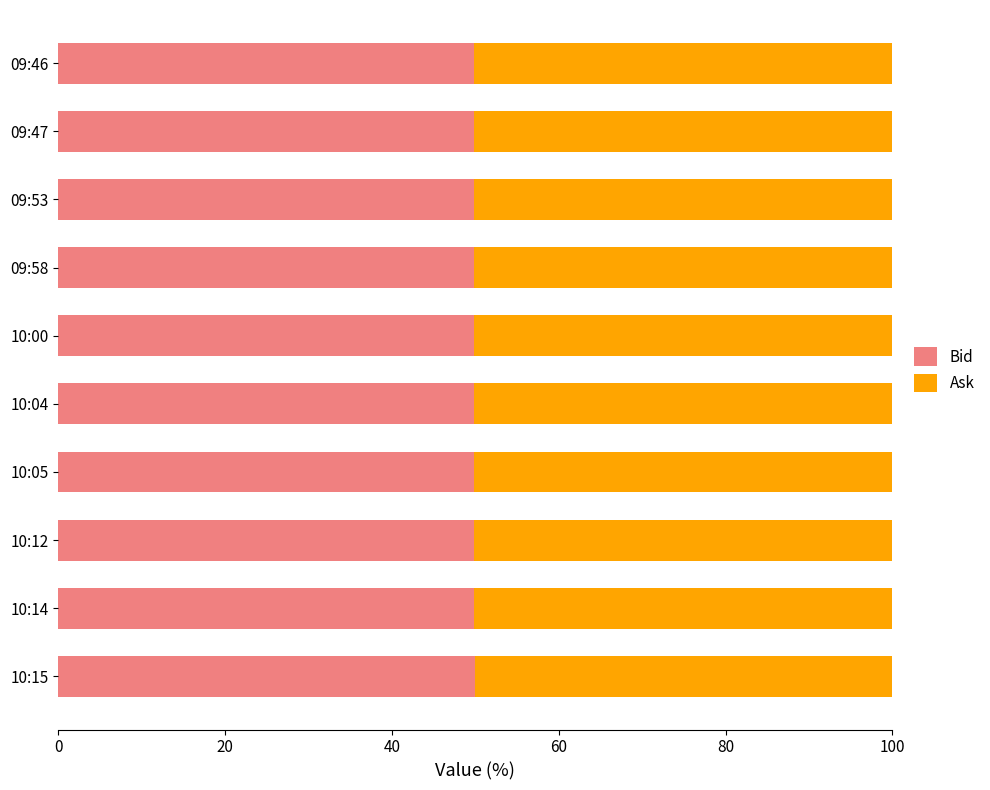

What is the total value across all series at 09:47?

100.0